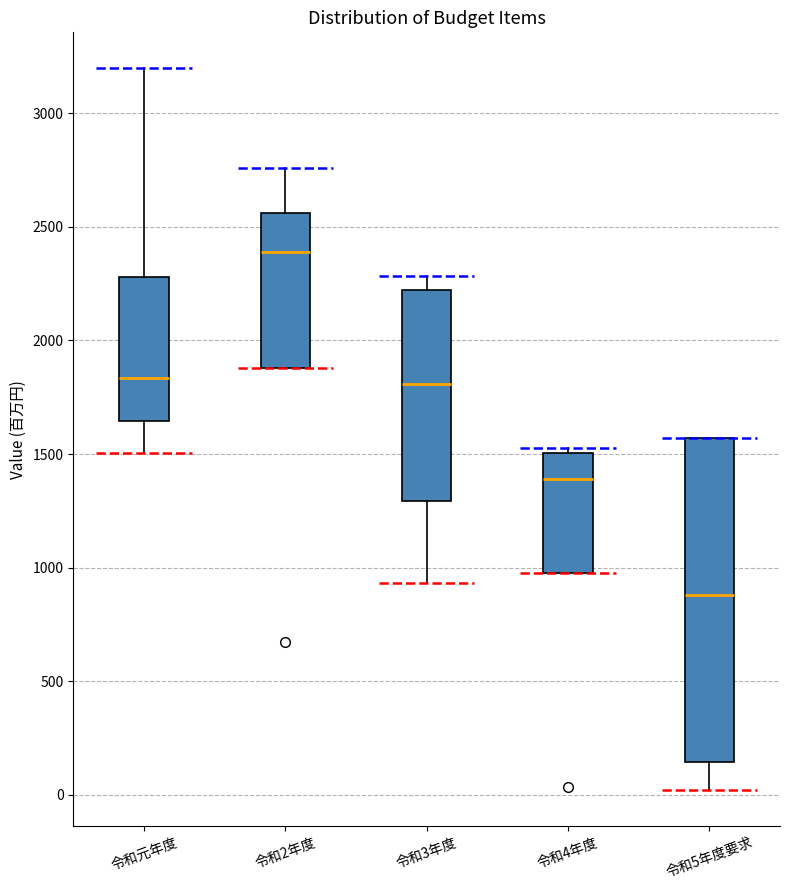

Which box is the tallest, from its lower edge to its upper edge?

令和5年度要求